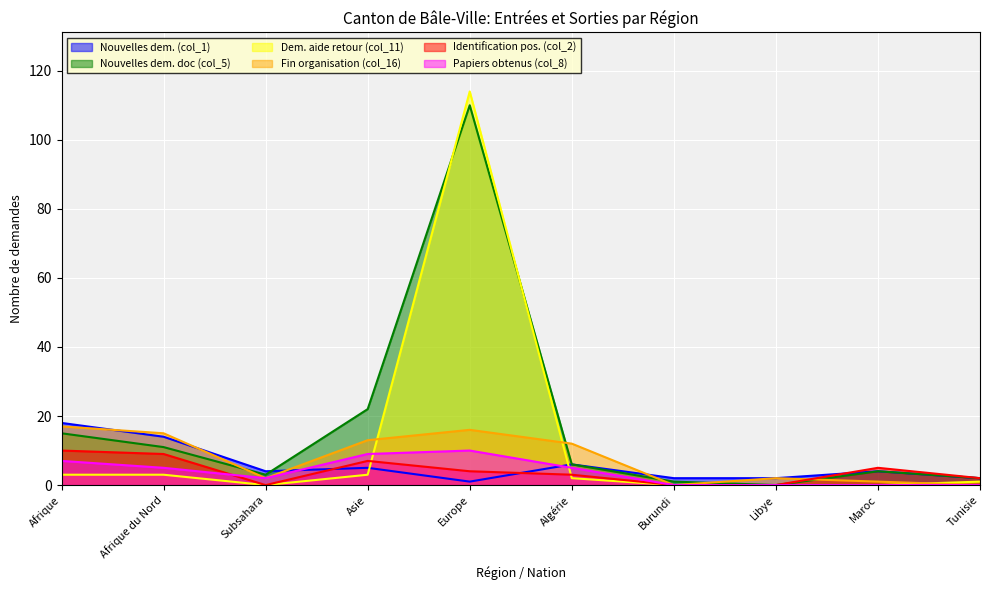

What are all the series names shown in the legend?

Nouvelles dem. (col_1), Nouvelles dem. doc (col_5), Dem. aide retour (col_11), Fin organisation (col_16), Identification pos. (col_2), Papiers obtenus (col_8)